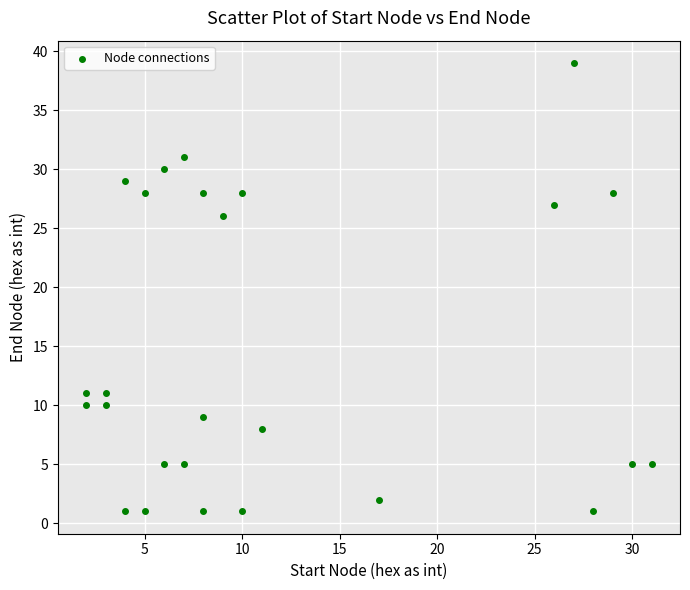

What Y value in the scatter plot is closest to 20?

26